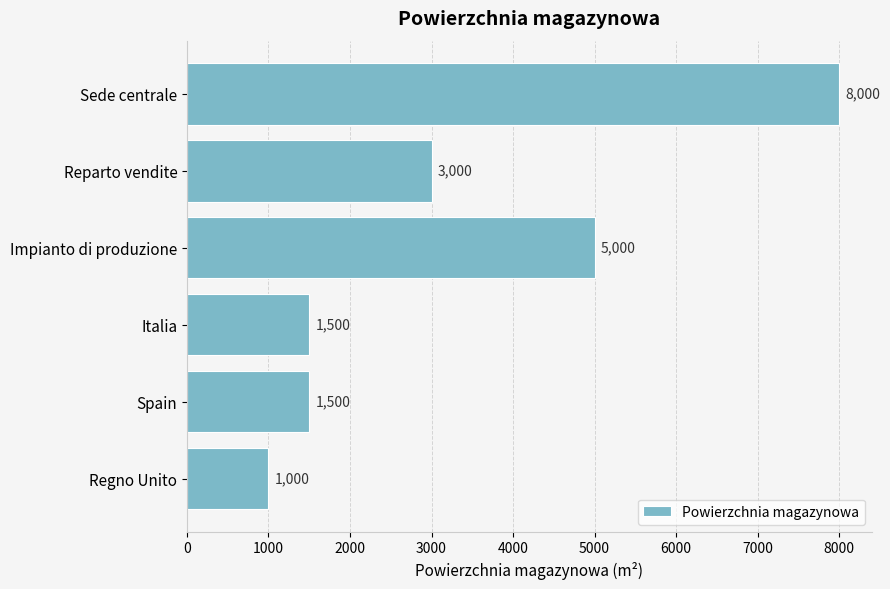

What value does the data have at Sede centrale, to the nearest 50?

8000